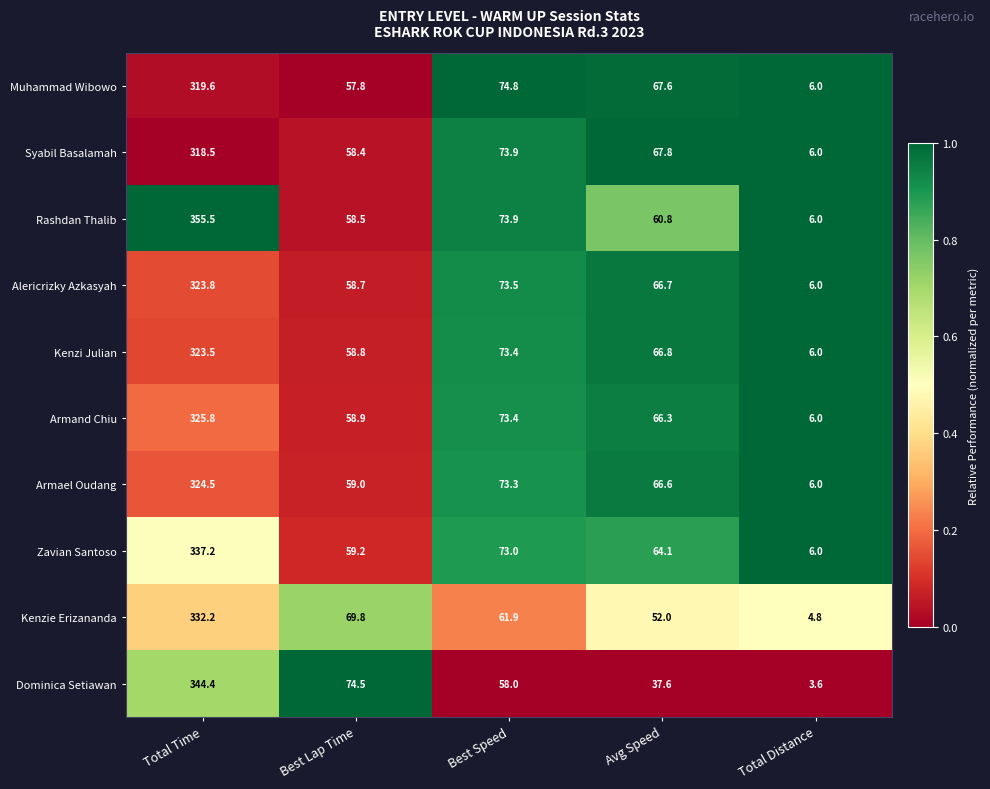

What is the spread (max minus min) of values at Total Distance?

2.4